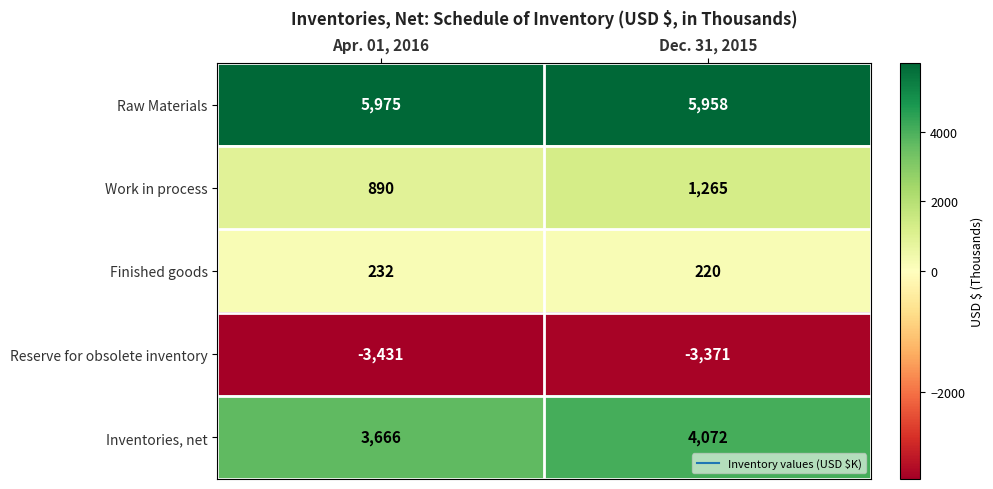

What is the difference between the highest and lowest values at Apr. 01, 2016?

9406